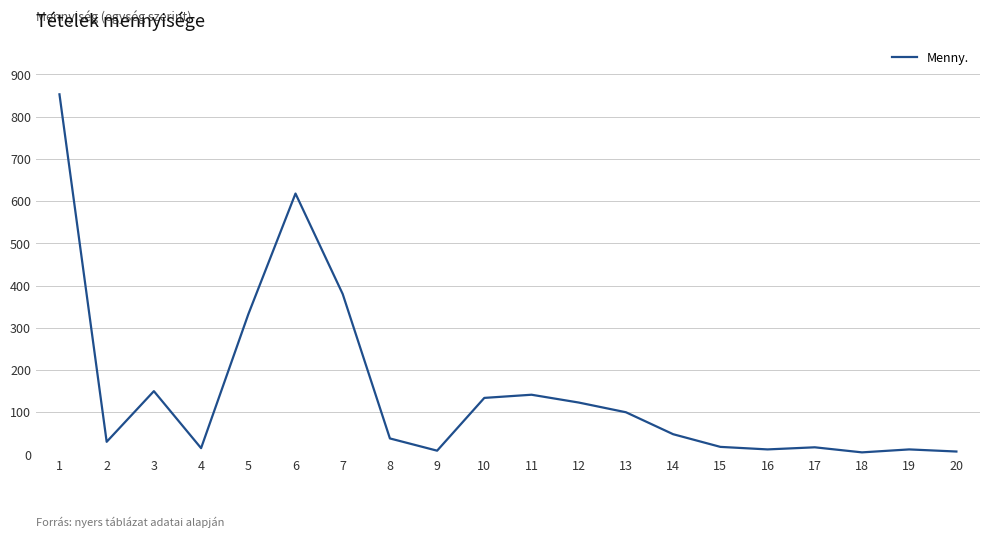

The chart shows a value of 103.4 at 3. True or false?

False